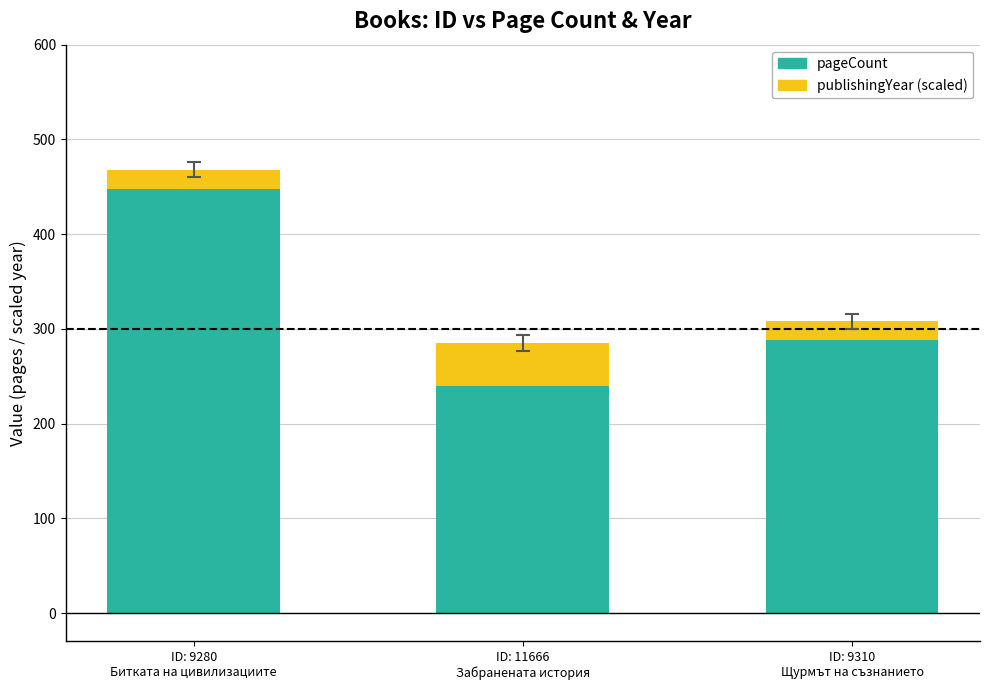

How many bars are there in total?

3